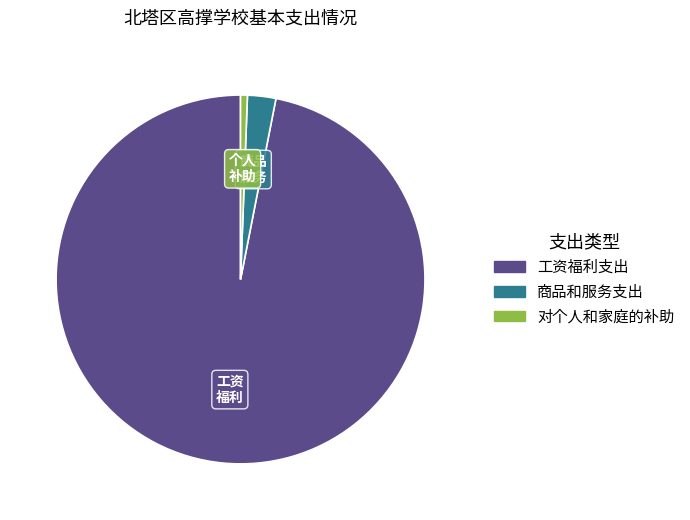

Rank the categories by value from lowest to highest.

对个人和家庭的补助, 商品和服务支出, 工资福利支出